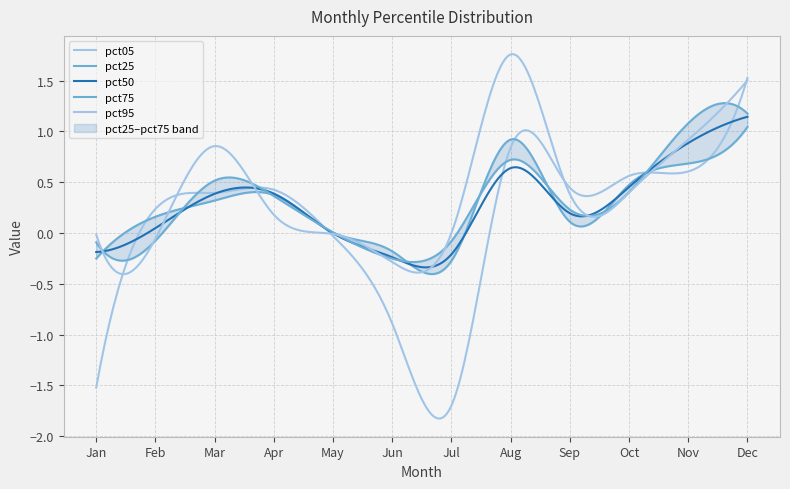

What is the total value across all series at Jan?

-2.1